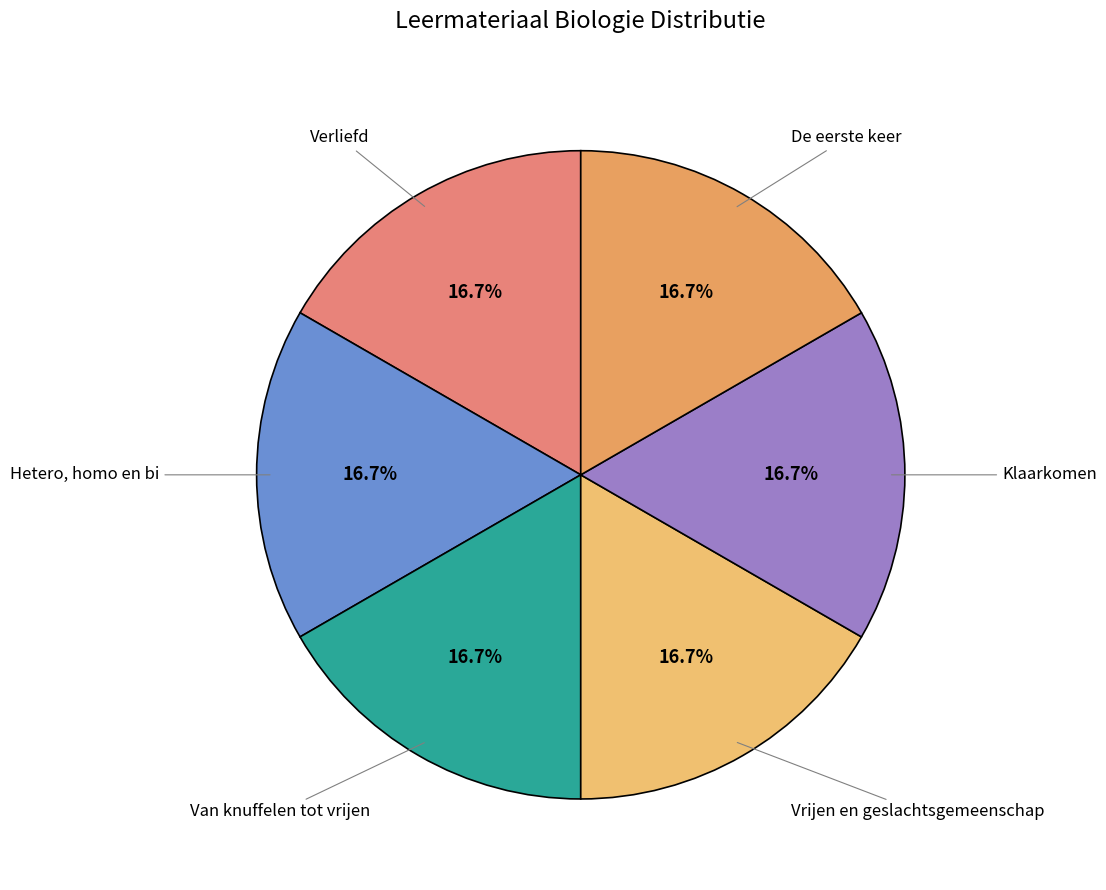

How many slices are in this pie chart?

6